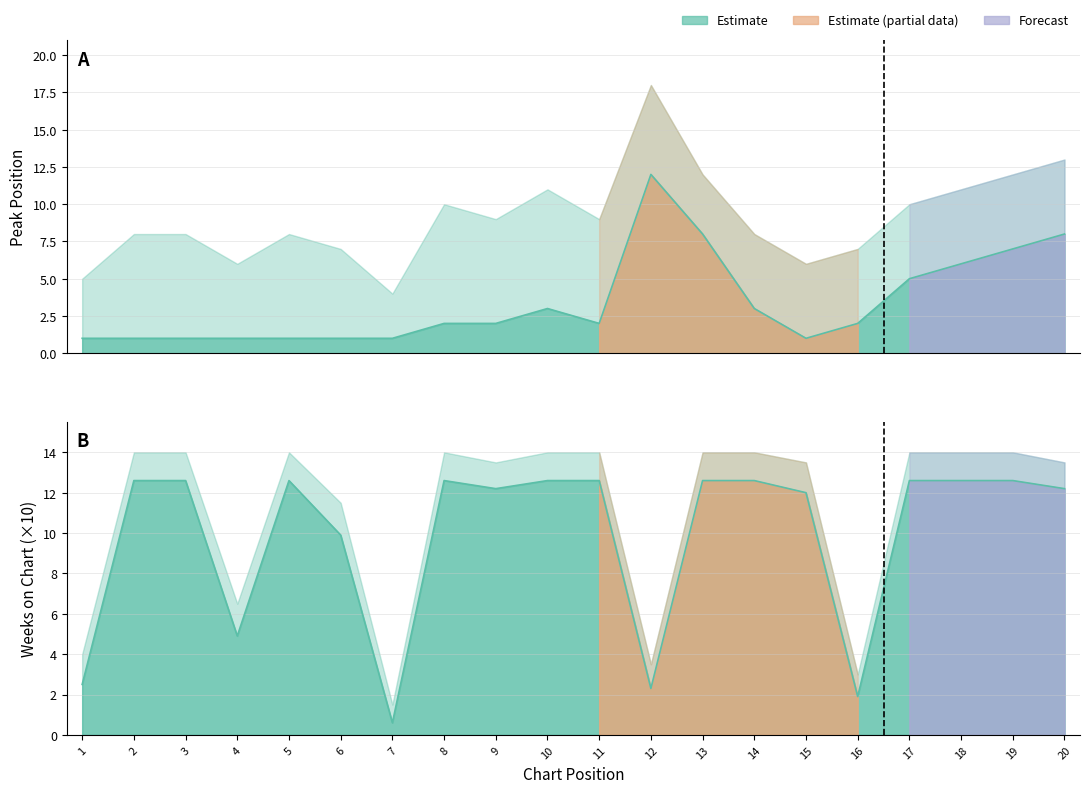

Rank the series at 13 from highest to lowest value.

Weeks on Chart, Peak Position